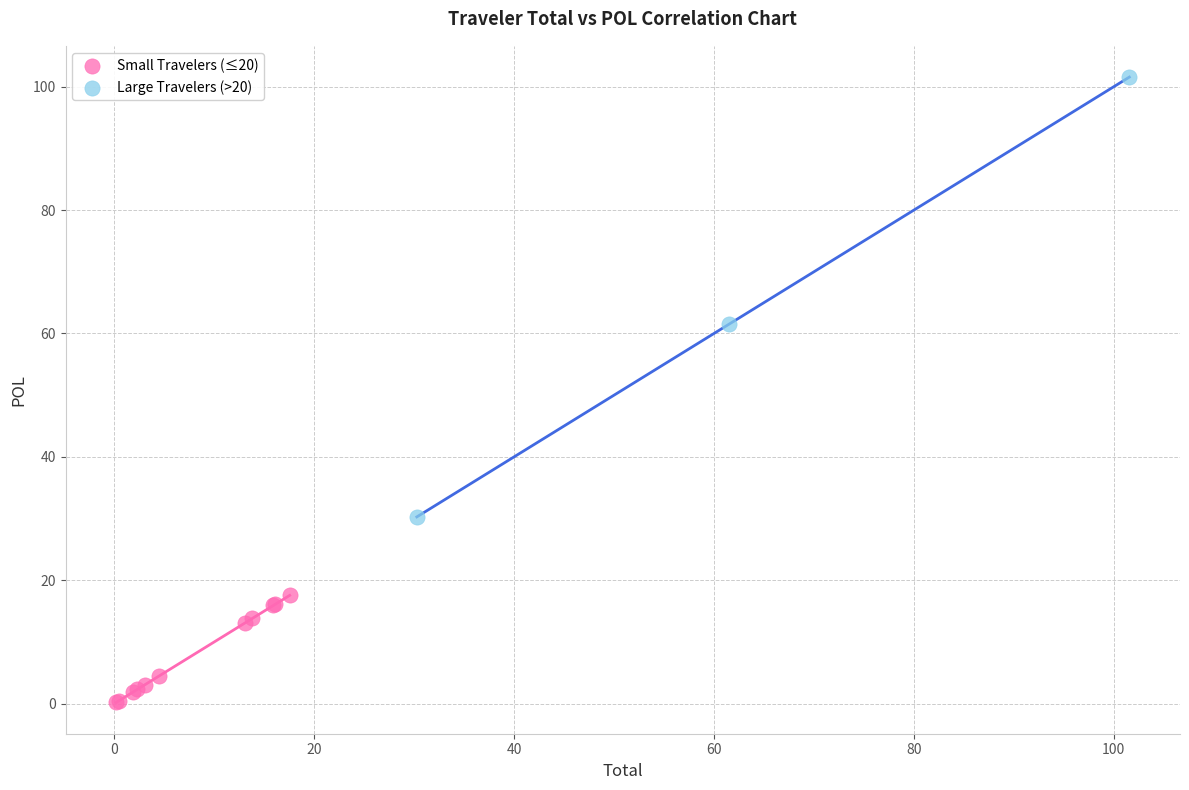

Which series has the widest spread of Y values?

Large Travelers (>20)